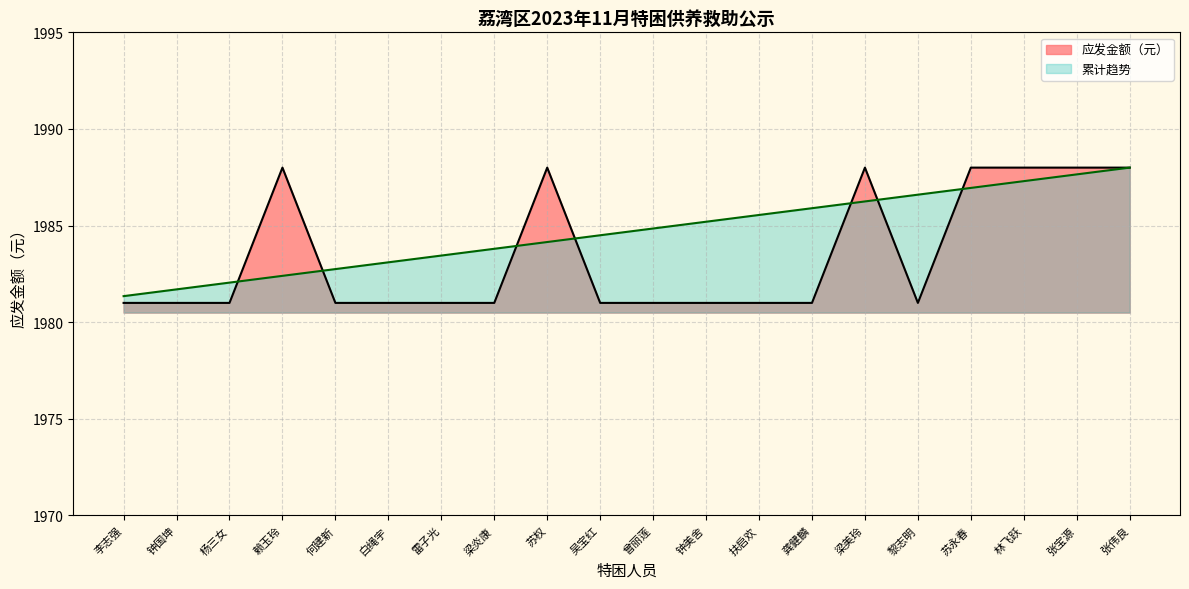

How many interior local peaks (higher than both neighbors) does the data have?

3